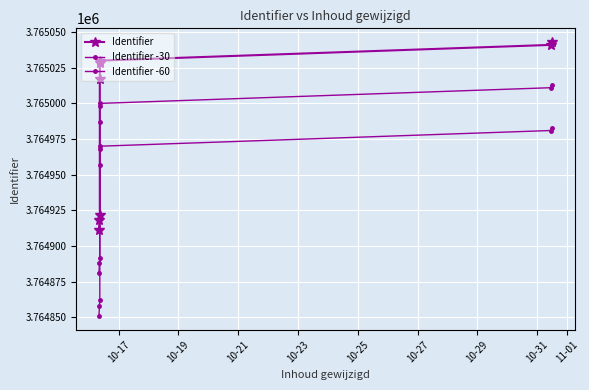

List the series in order of their peak value, lowest first.

Identifier -60, Identifier -30, Identifier